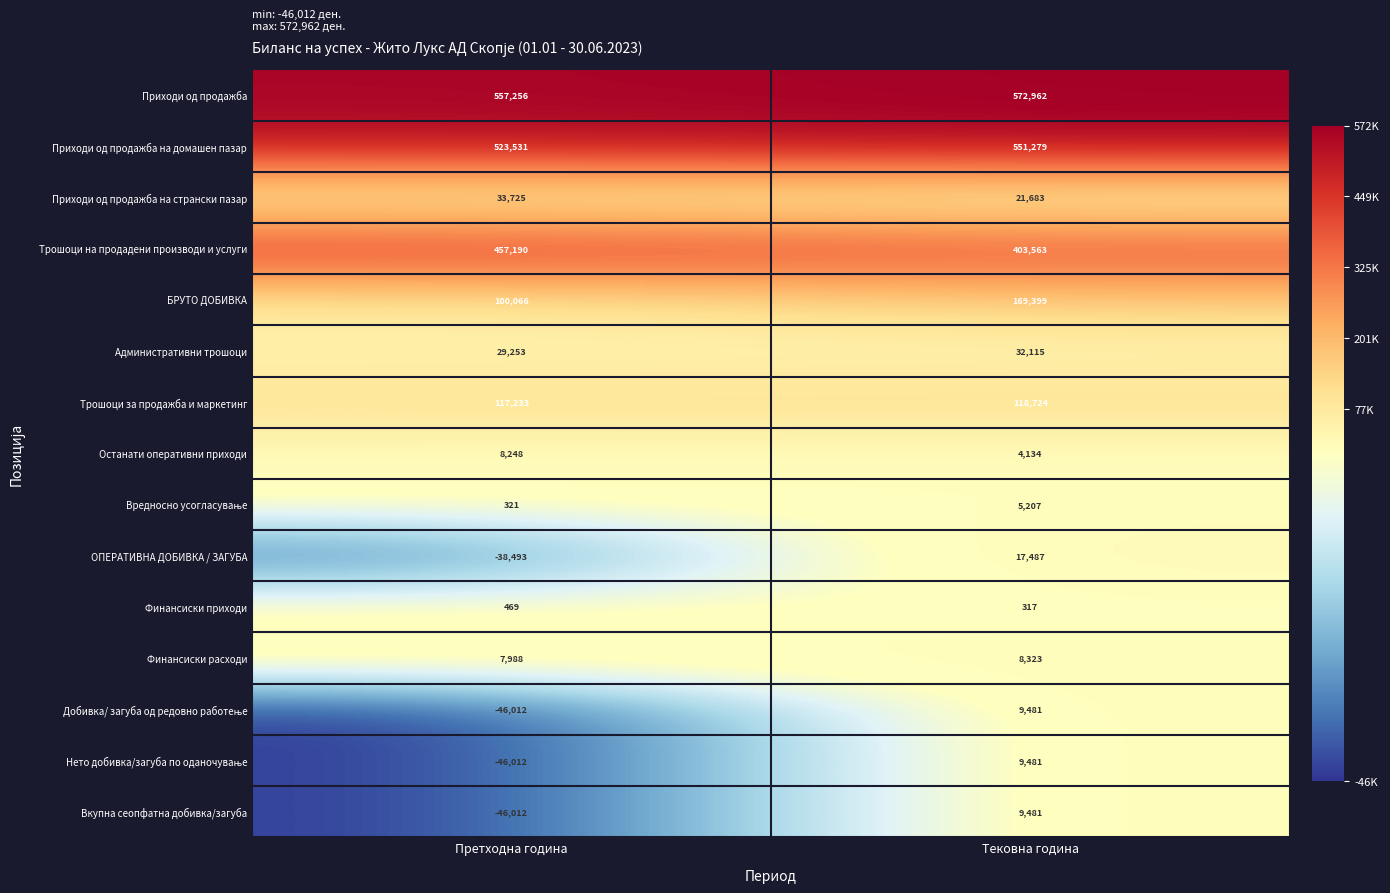

What is the difference between the maximum and minimum values in the Финансиски расходи series?

335